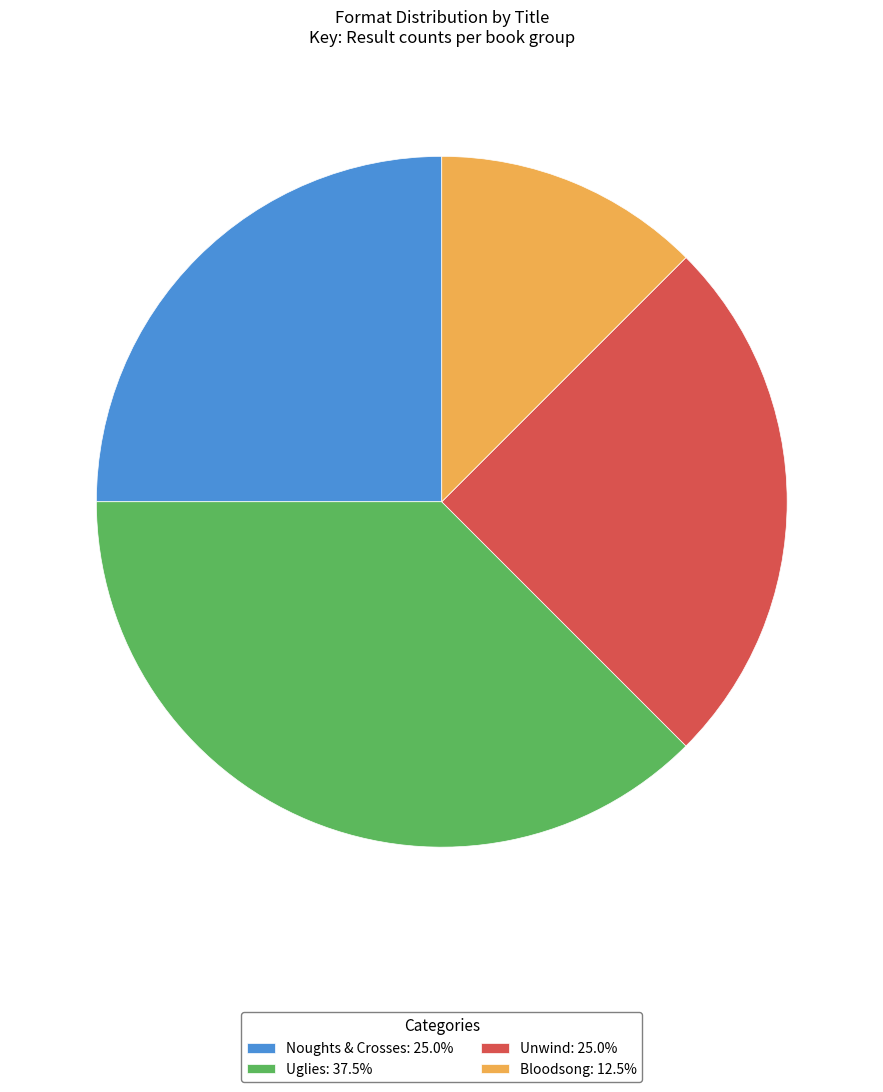

How many slices are in this pie chart?

4